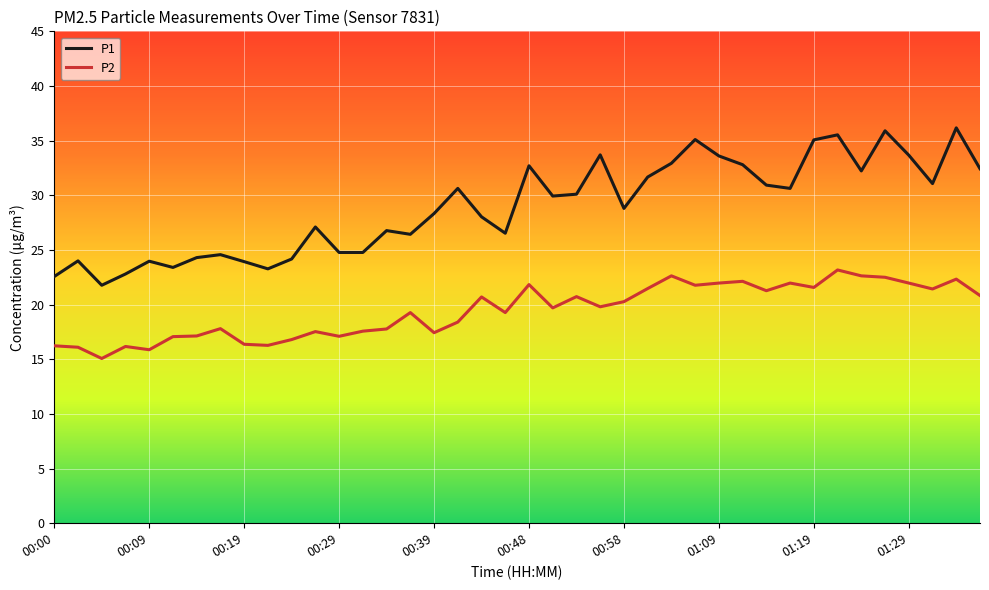

List the series in order of their overall mean, highest first.

P1, P2